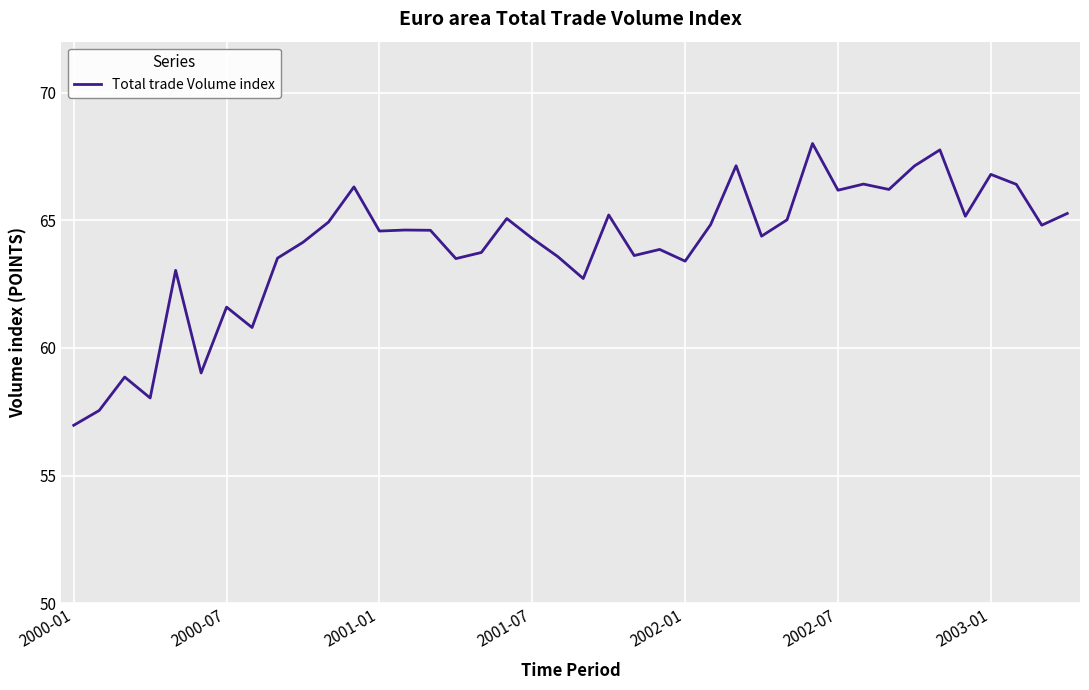

What is the greatest value displayed?

68.0